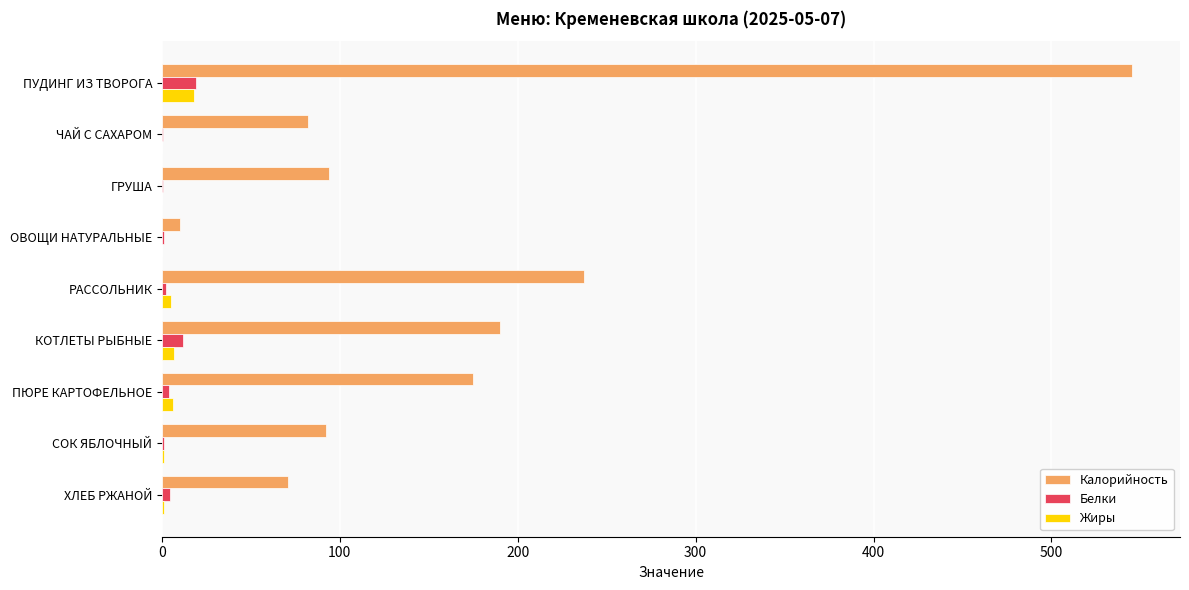

The Калорийность series shows 137.7 at ГРУША. True or false?

False